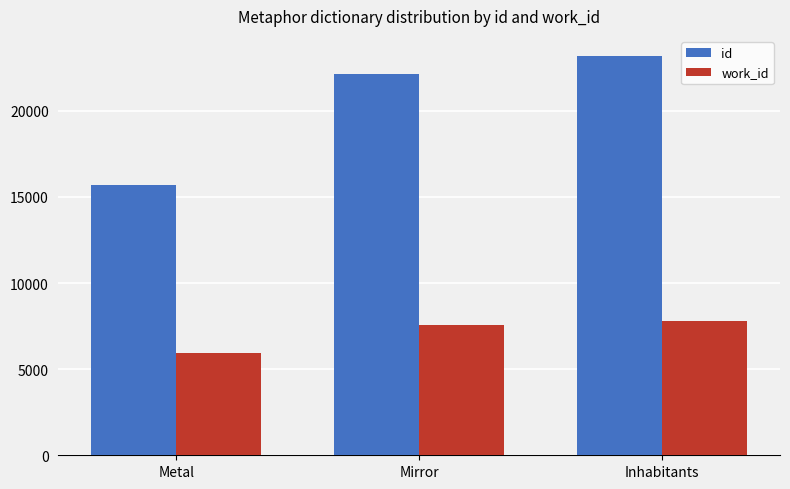

Count the number of data series in this chart.

2